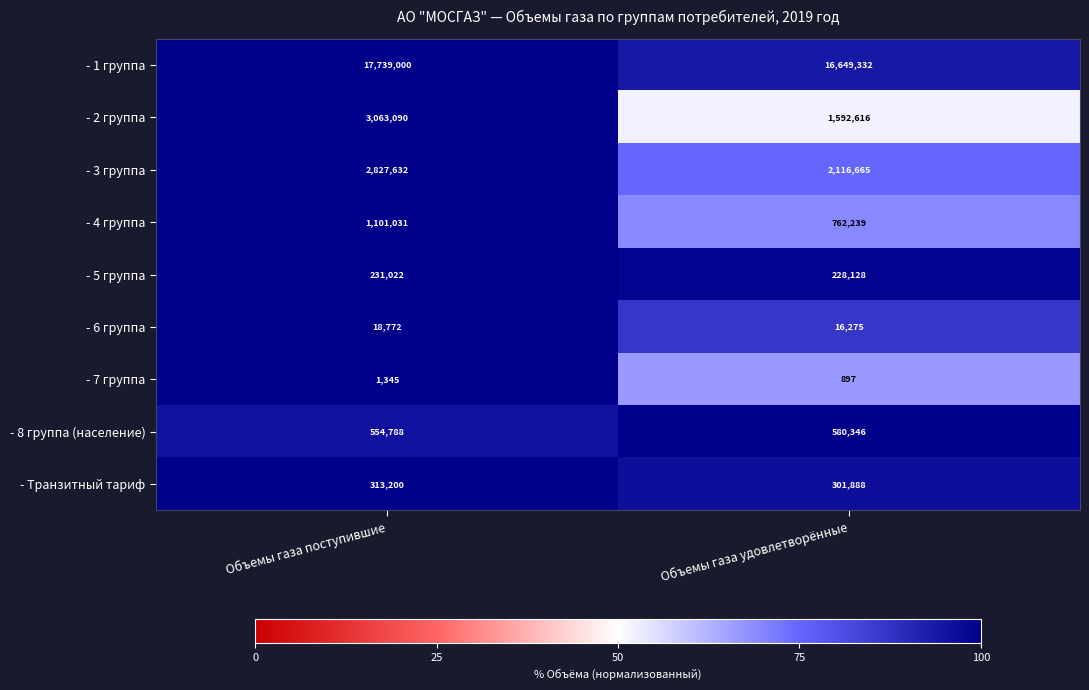

Reading left to right, list all the values displayed in this chart.

- 1 группа: 17739000	16649332
- 2 группа: 3063090	1592616
- 3 группа: 2827632	2116665
- 4 группа: 1101031	762239
- 5 группа: 231022	228128
- 6 группа: 18772	16275
- 7 группа: 1345	897
- 8 группа (население): 554788	580346
- Транзитный тариф: 313200	301888